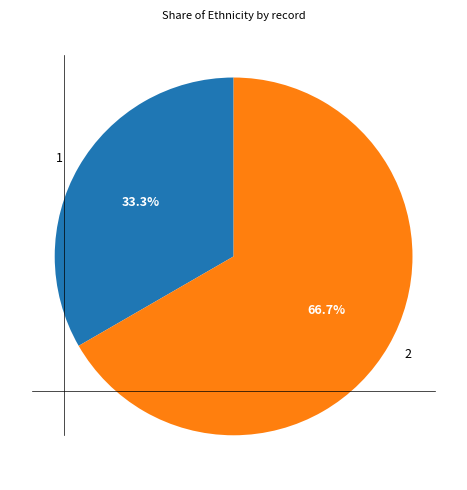

To the nearest percent, what percentage of the pie is 1?

33%